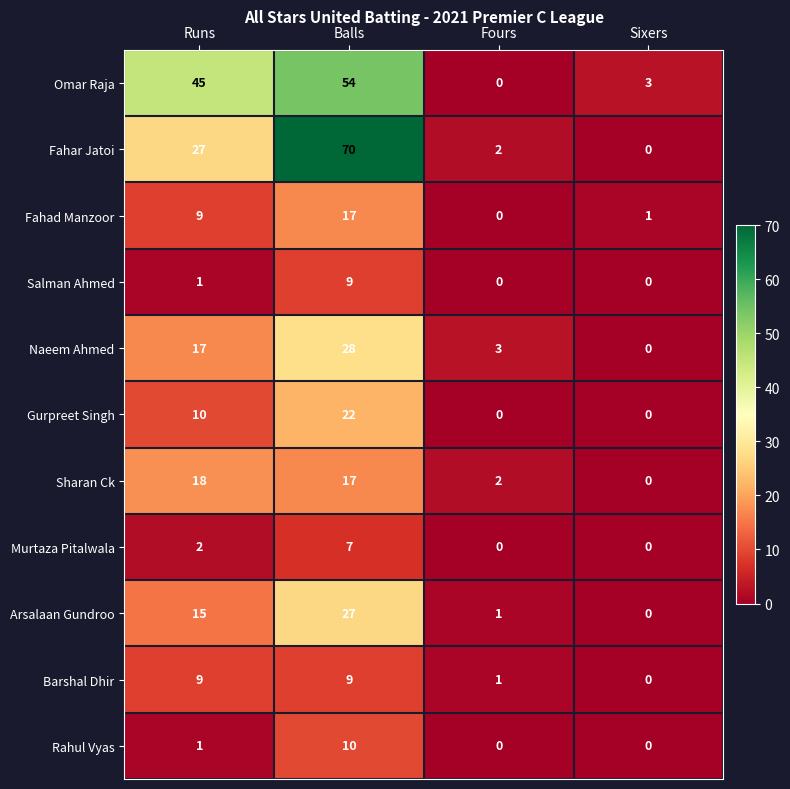

What is the total value across all series at Sixers?

4